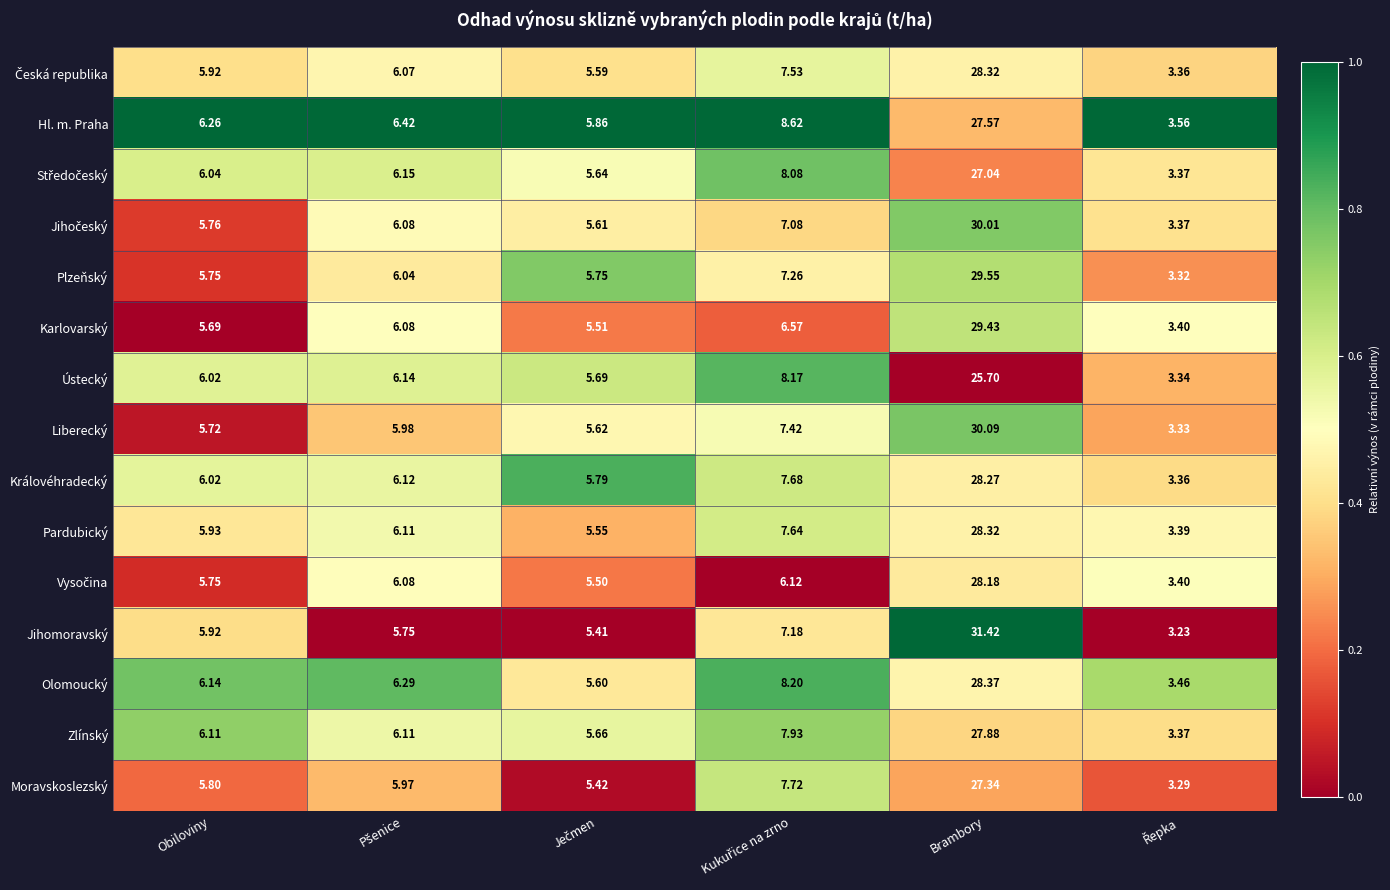

Which series has the widest spread of values?

Jihomoravský